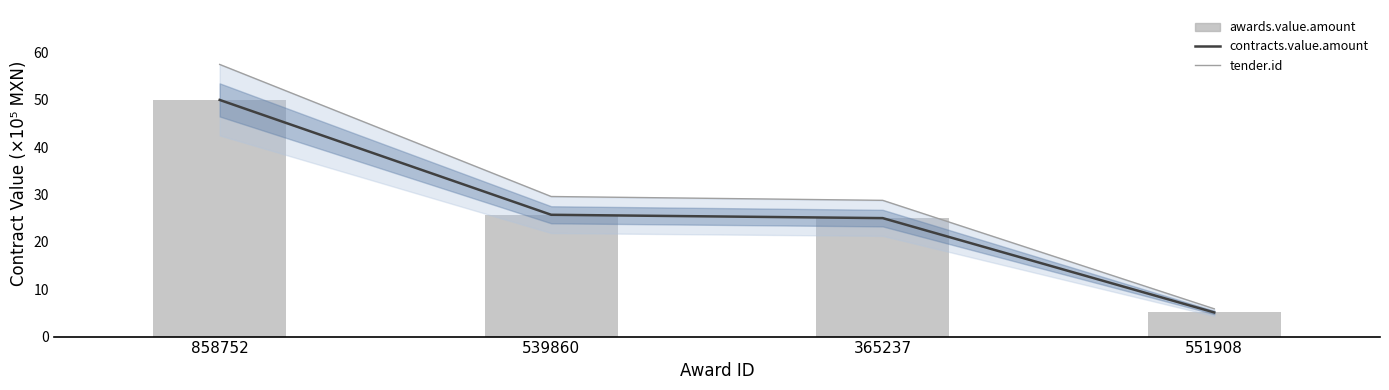

At which label is contracts.value.amount closest to 27?

539860